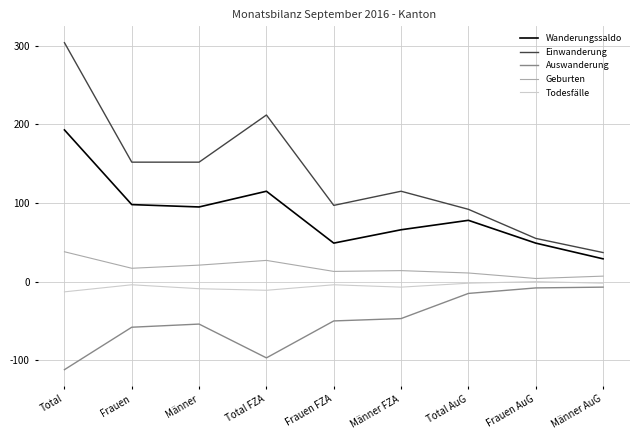

What is the approximate value of Geburten at Total, to the nearest 10?

40